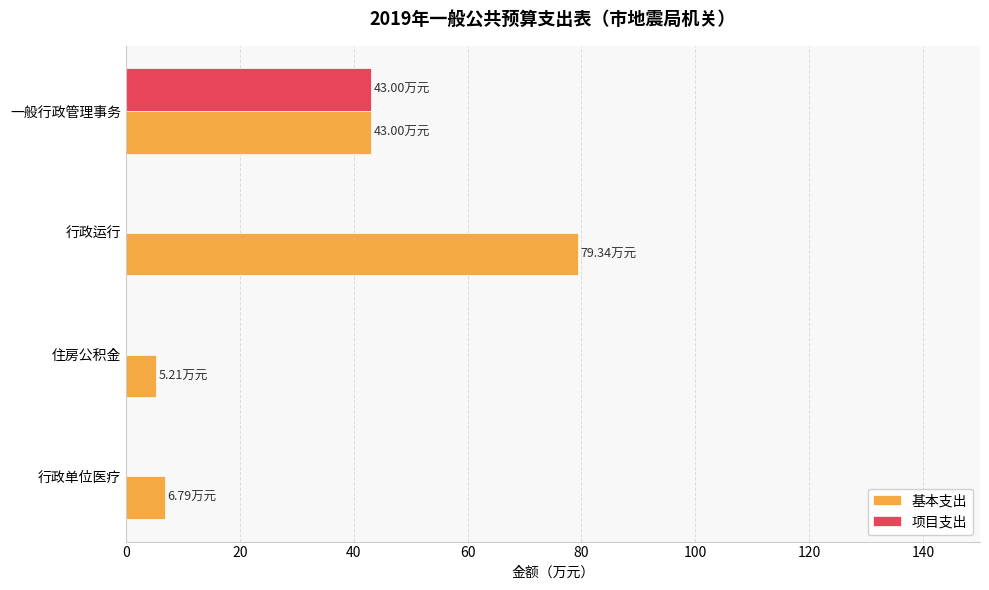

What is the total value across all series at 行政单位医疗?

6.8